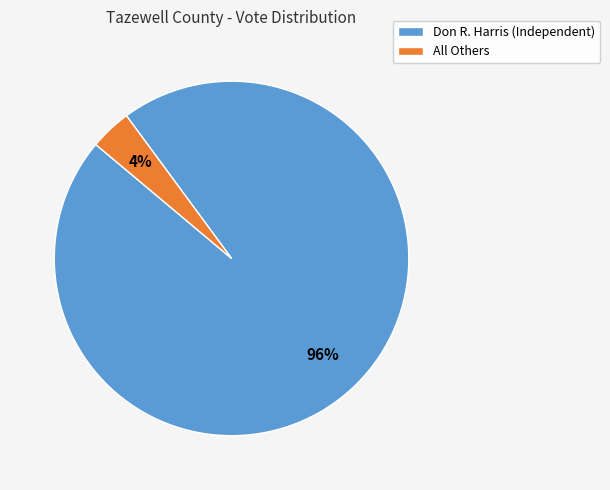

Which has a higher value, All Others or Don R. Harris (Independent)?

Don R. Harris (Independent)